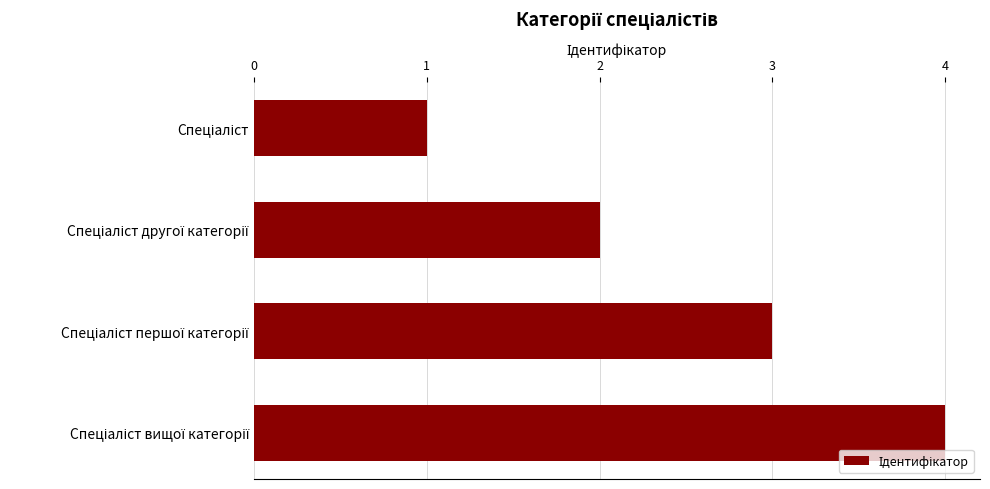

What is the greatest value displayed?

4